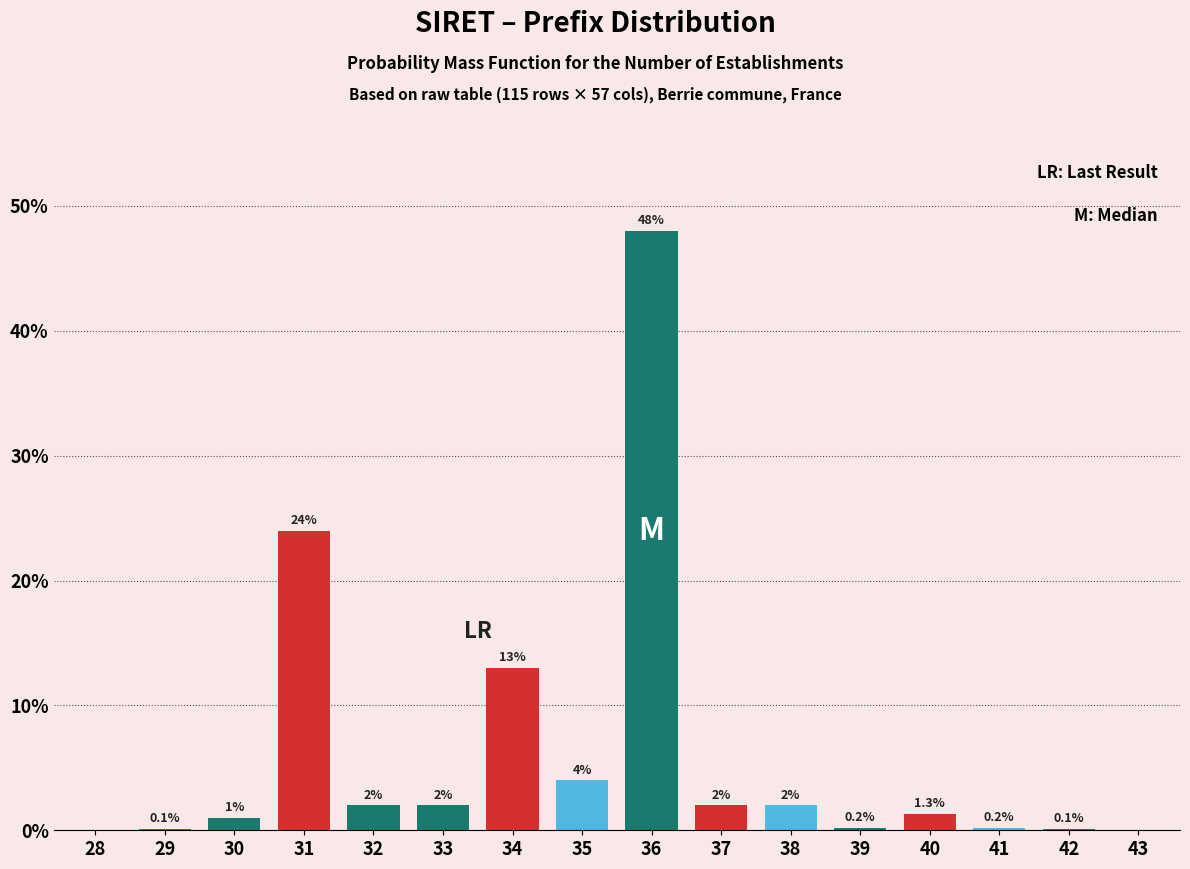

Reading left to right, extract all data points from this chart.

28=0.0	29=0.1	30=1.0	31=24.0	32=2.0	33=2.0	34=13.0	35=4.0	36=48.0	37=2.0	38=2.0	39=0.2	40=1.3	41=0.2	42=0.1	43=0.0